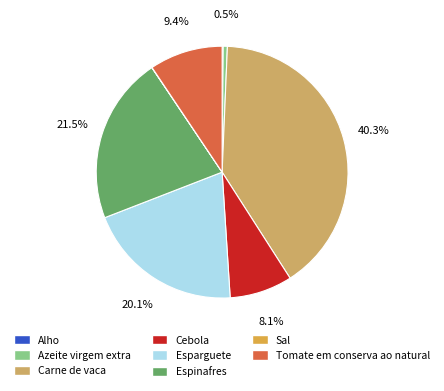

Does any single category account for the majority?

No